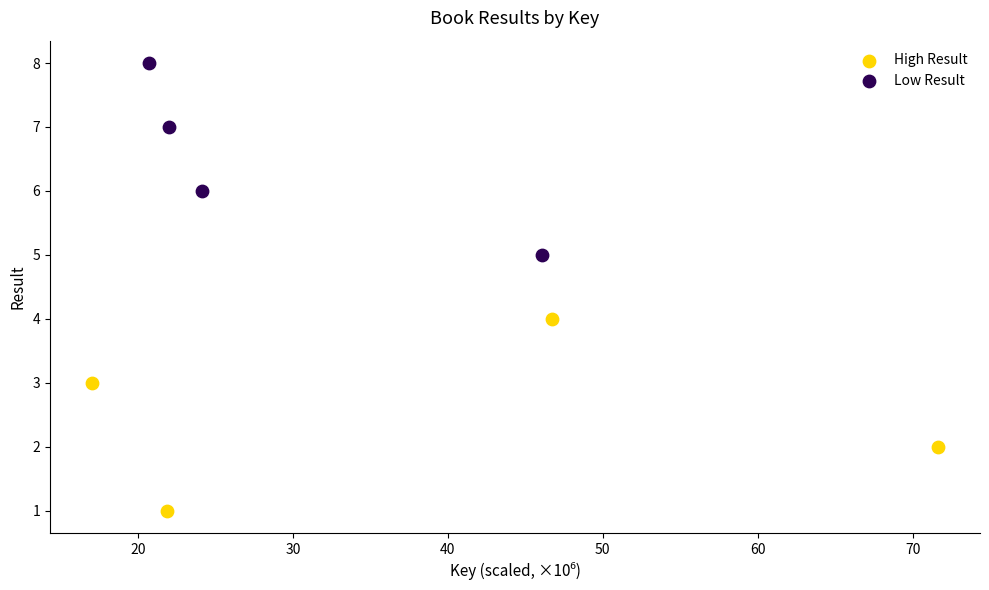

What are all the series names shown in the legend?

High Result, Low Result